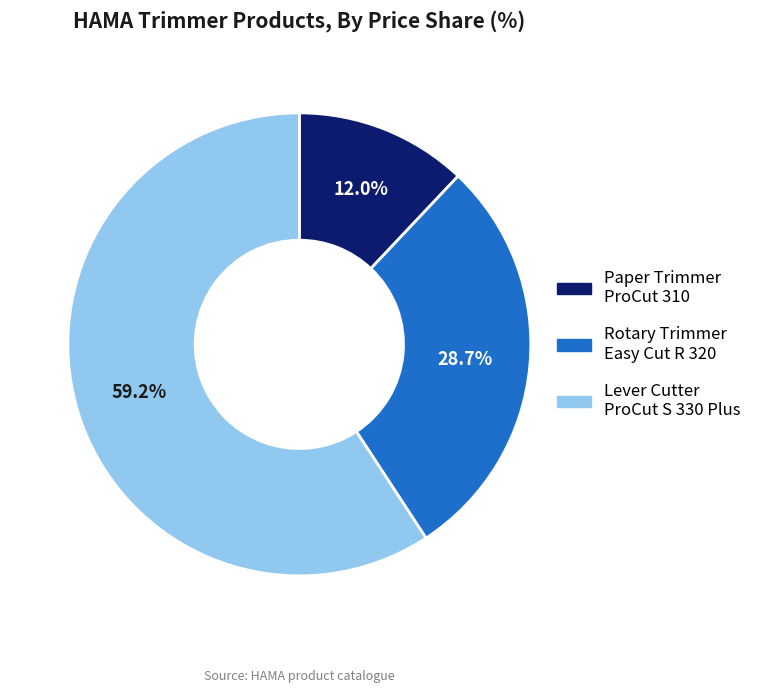

What is the largest slice in the pie chart?

Lever Cutter ProCut S 330 Plus